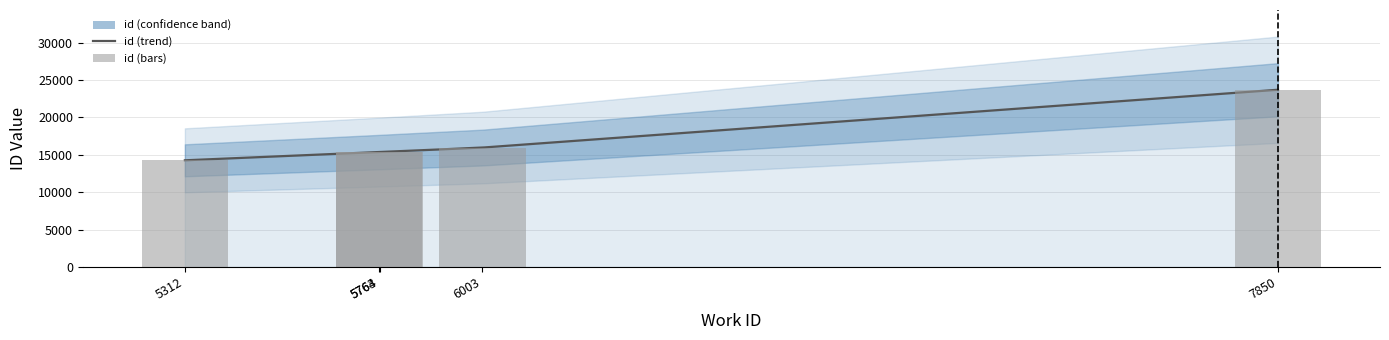

Between 5764 and 7850, which is larger?

7850